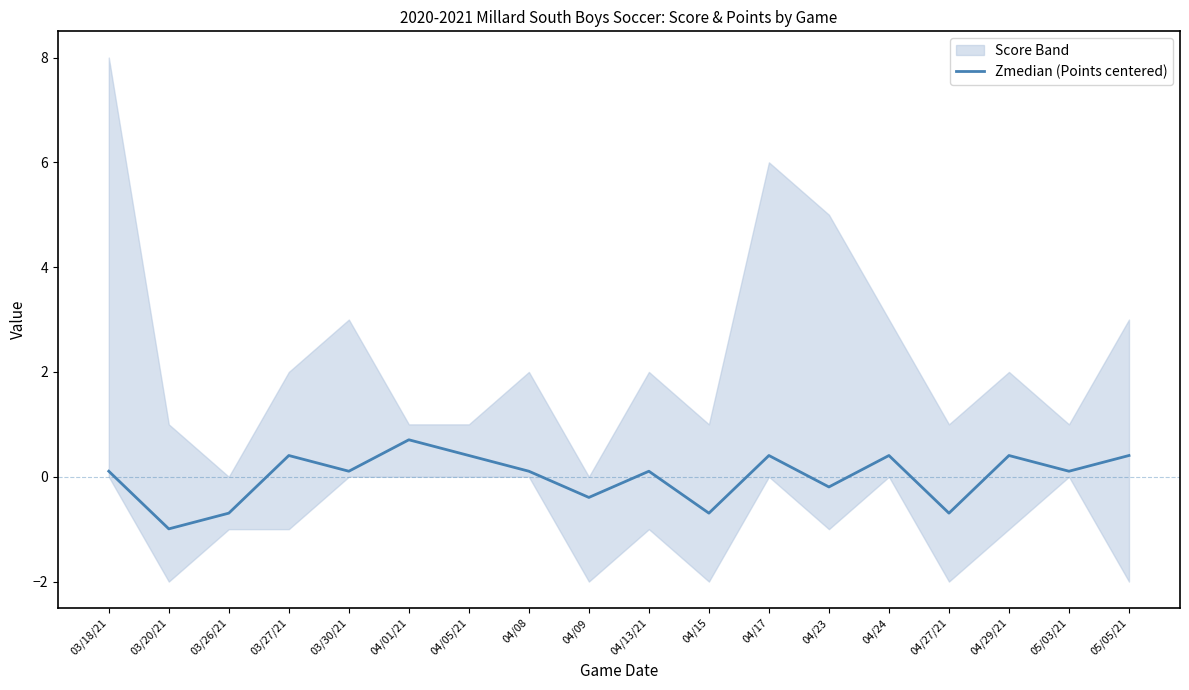

What is the label of the 9th point from the left?

04/09